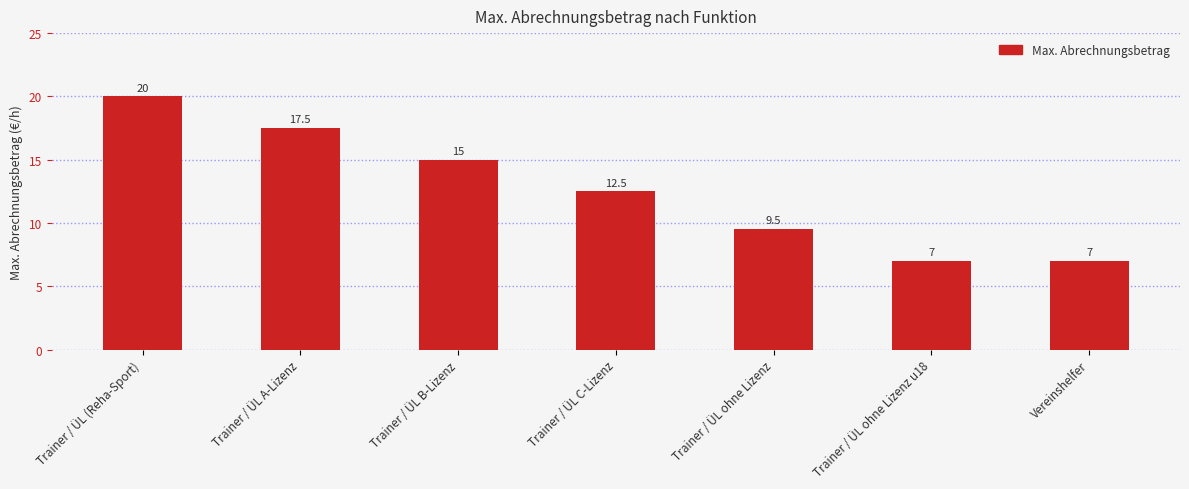

What is the difference between the maximum and minimum values?

13.0